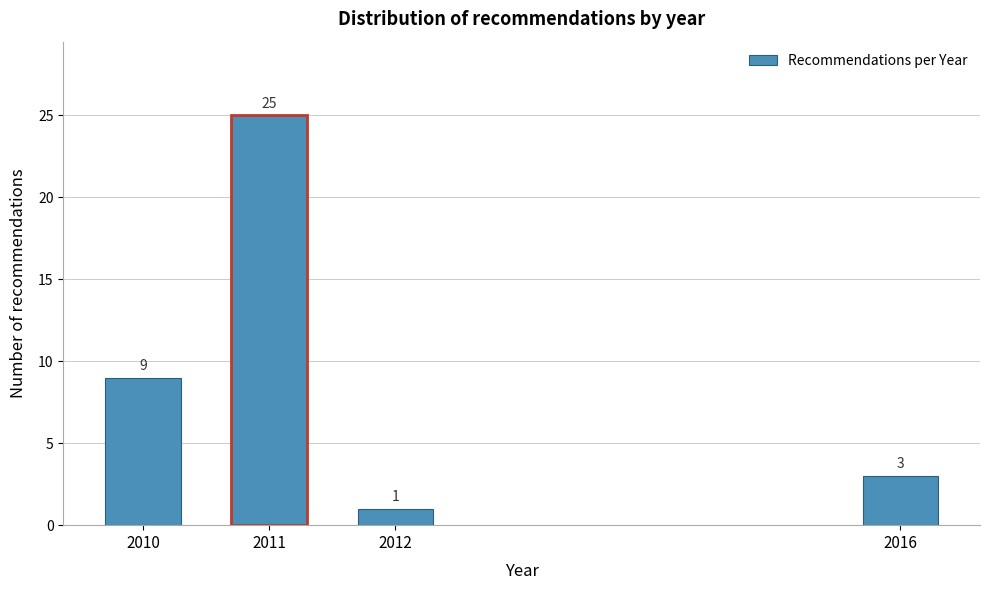

Reading left to right, list all the values displayed in this chart.

2010=9	2011=25	2012=1	2016=3